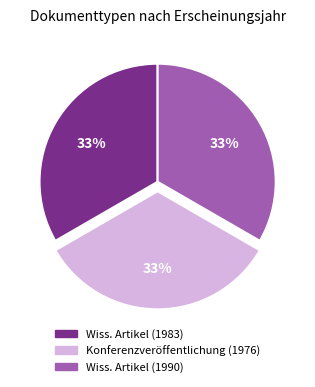

To the nearest percent, what is the average slice percentage?

33%